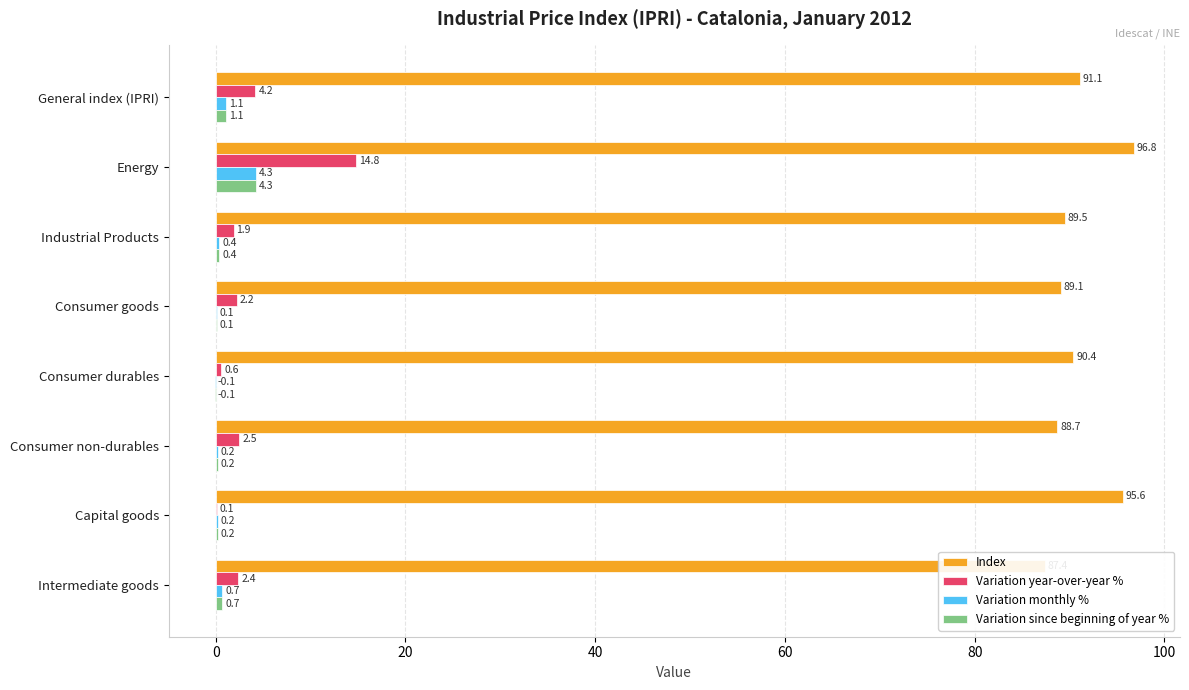

What is the lowest value of the Index series?

87.4